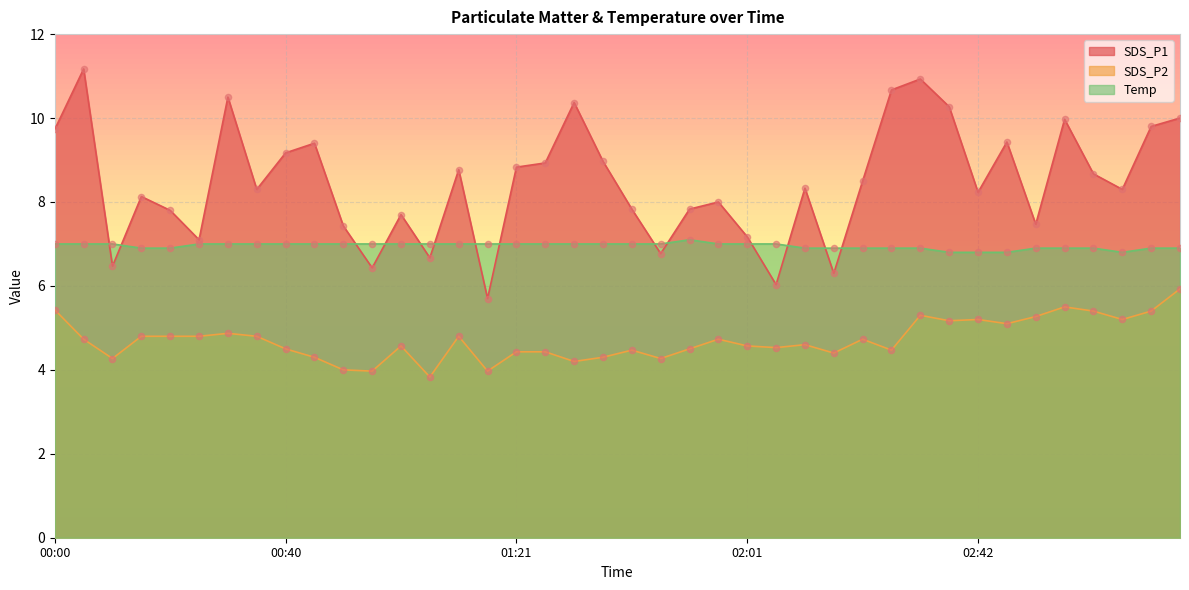

Which series contains the highest Y value?

SDS_P1